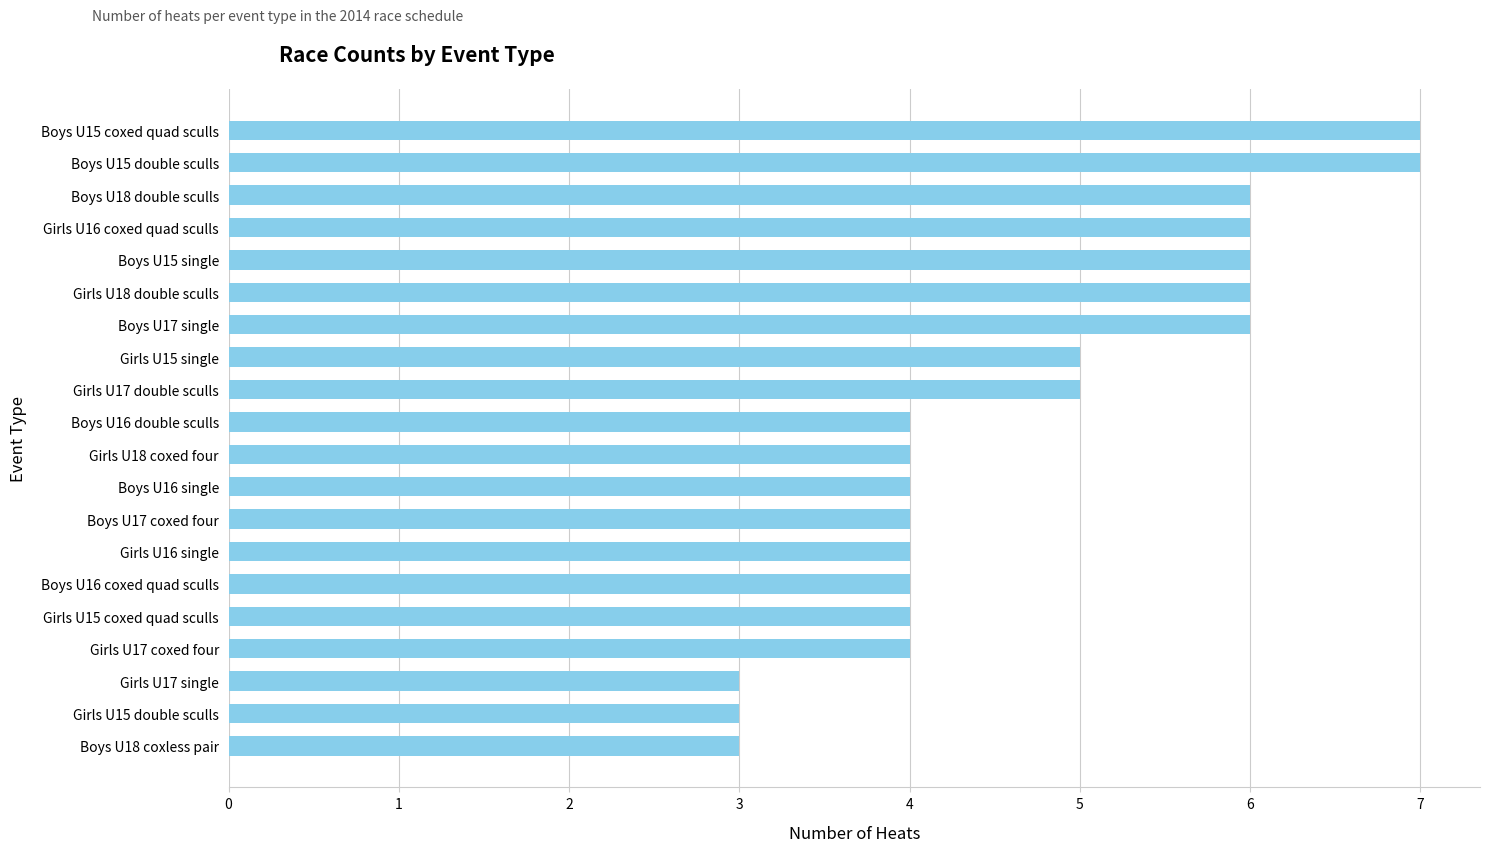

What is the sum of the values at Girls U15 double sculls and Boys U15 single?

9